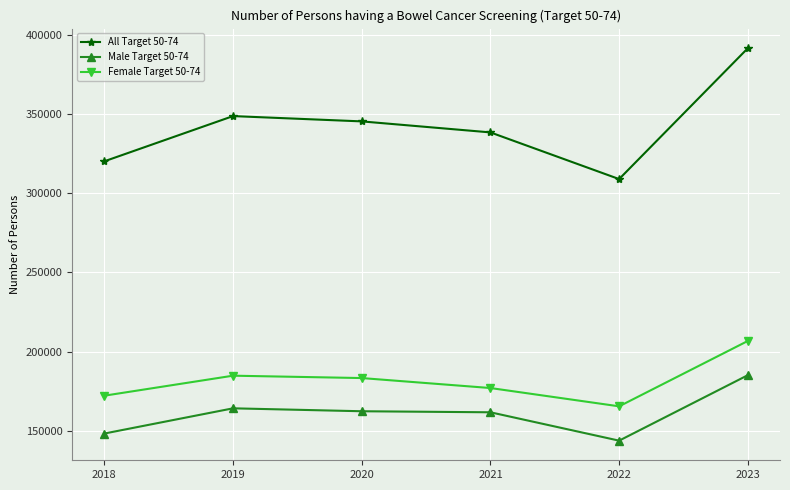

Rank the series at 2020 from highest to lowest value.

All Target 50-74, Female Target 50-74, Male Target 50-74